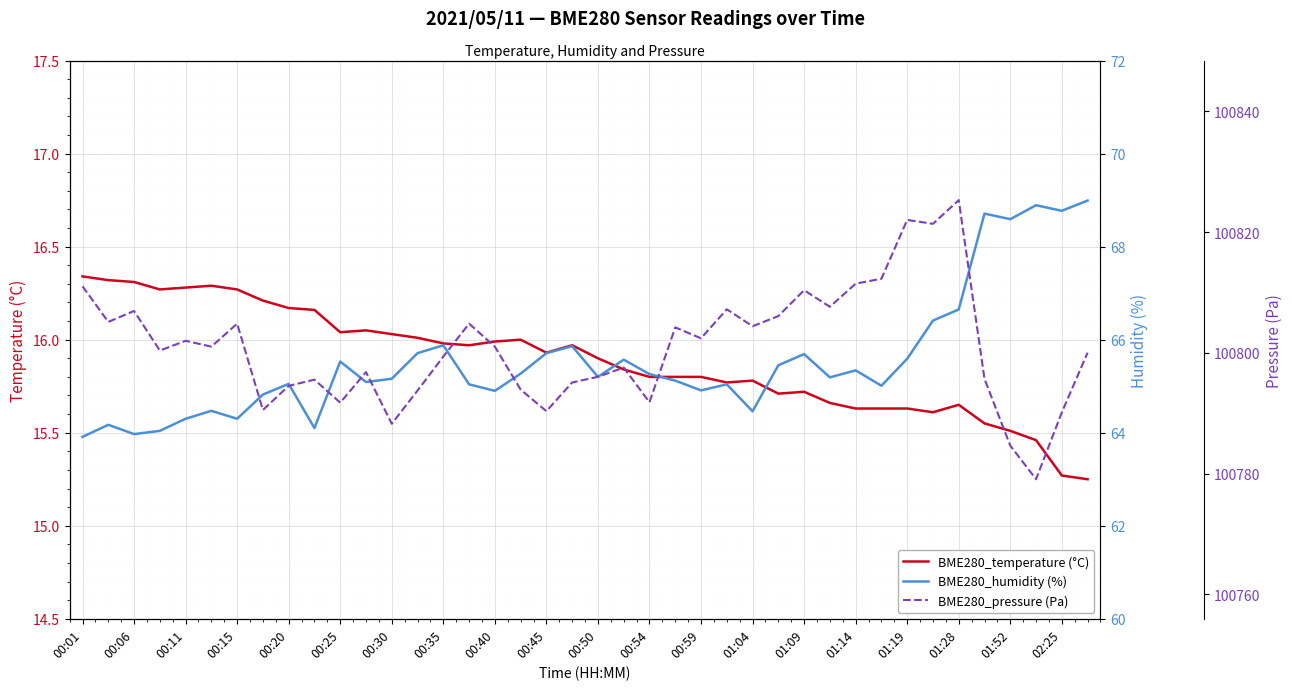

The BME280_temperature (°C) series shows 22.9 at 00:01. True or false?

False